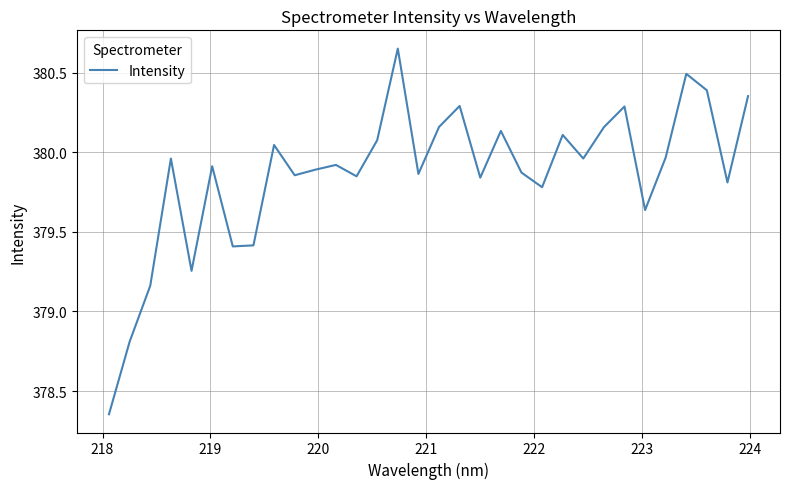

What is the difference between the maximum and minimum values?

2.3